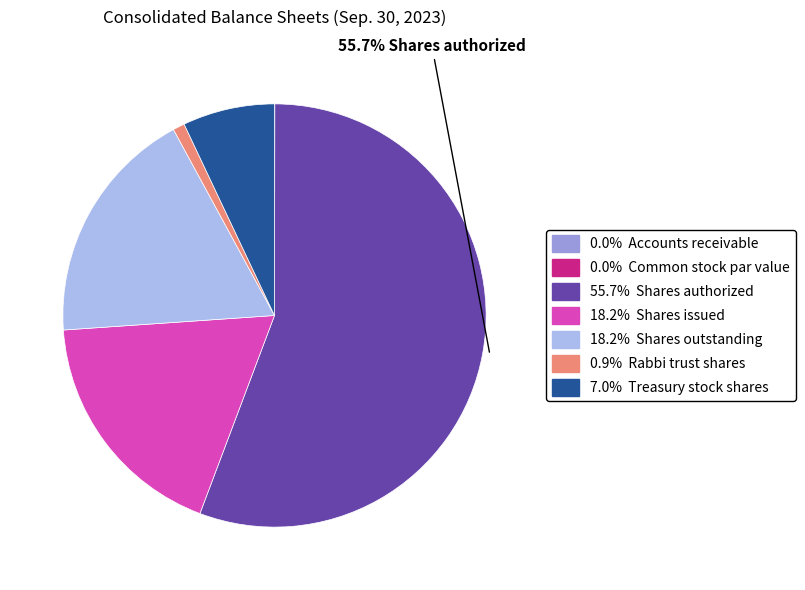

Is there any slice that represents more than half of the pie?

Yes